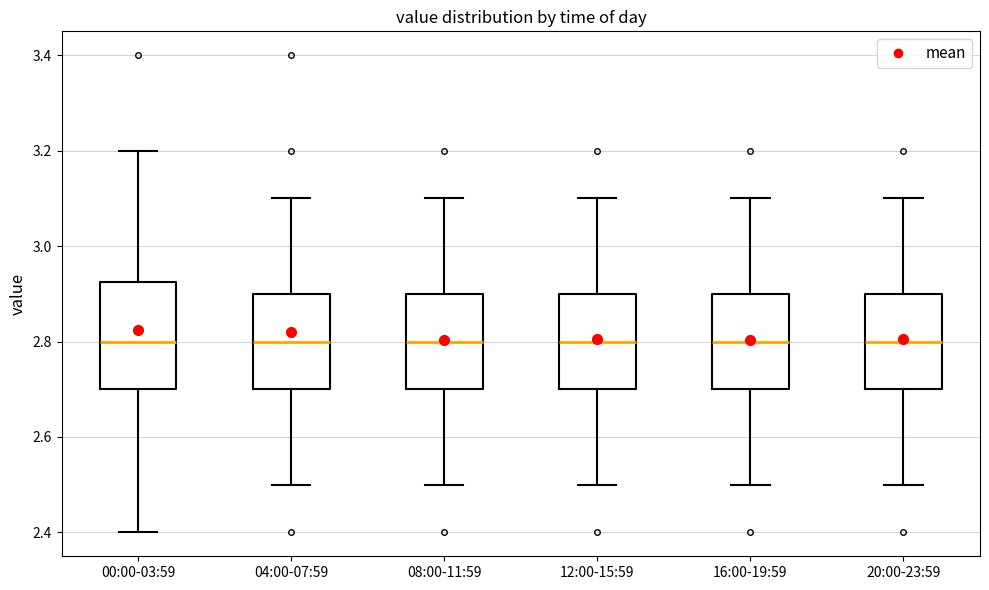

Which box is the tallest, from its lower edge to its upper edge?

00:00-03:59